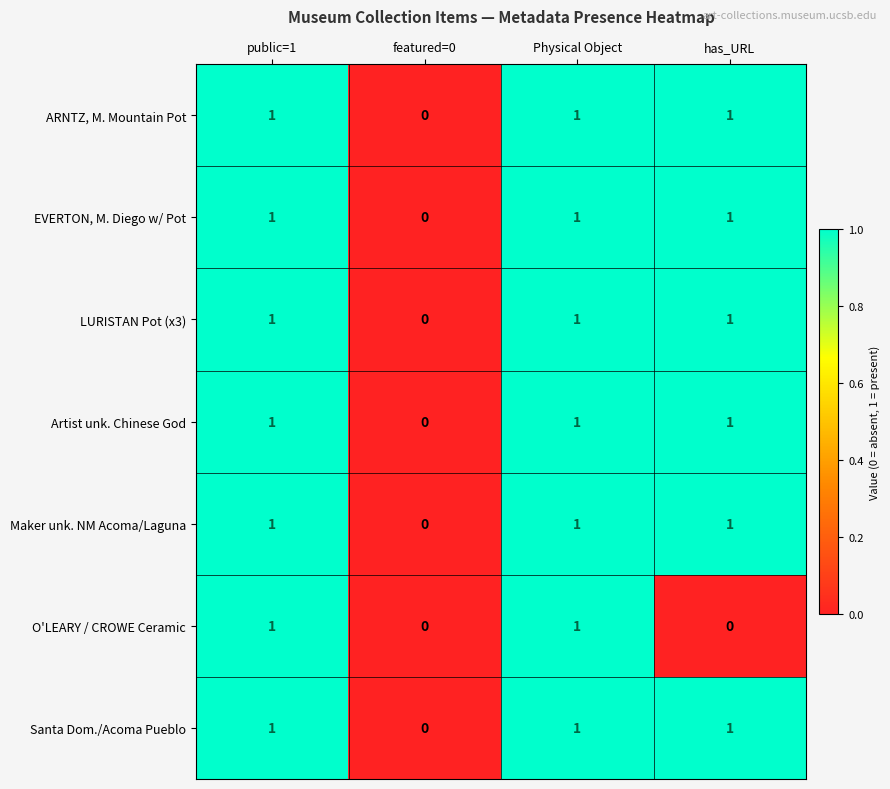

True or false: O'LEARY / CROWE Ceramic has a value of 1 at public=1.

True